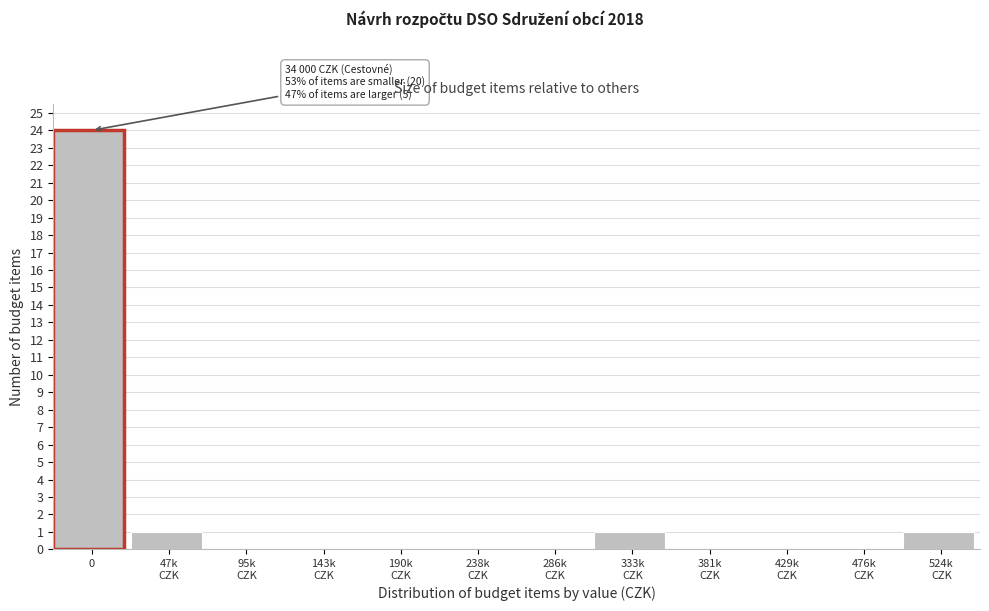

What is the sum of all values?

27